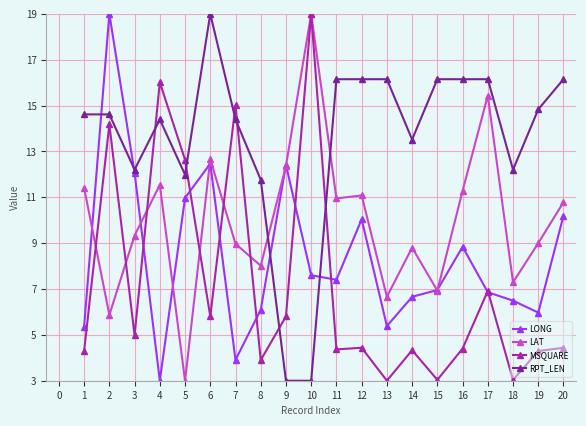

What is the difference between the second highest and minimum values in the MSQUARE series?

13.0